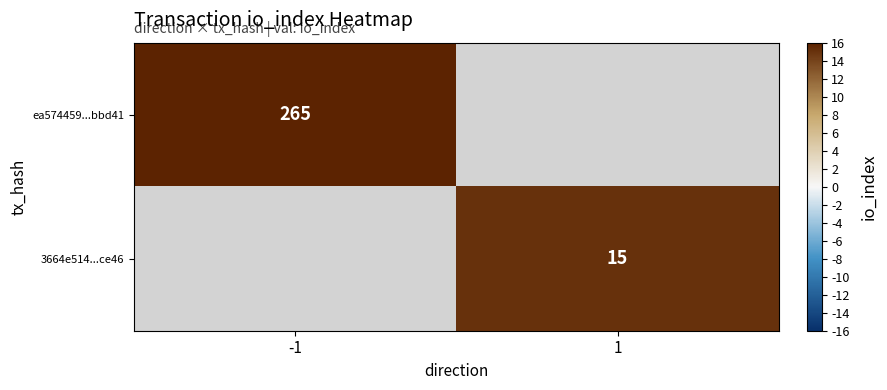

True or false: 3664e514...ce46 has a value of 22.9 at 1.

False